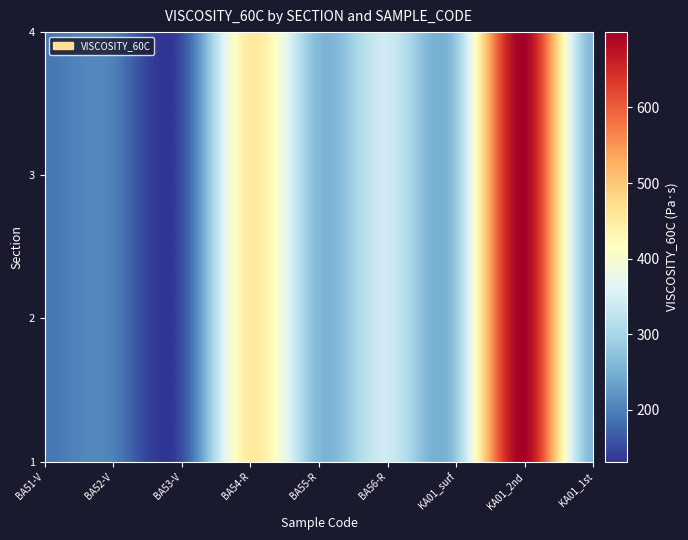

What is the maximum value for KA01_2nd?

697.8